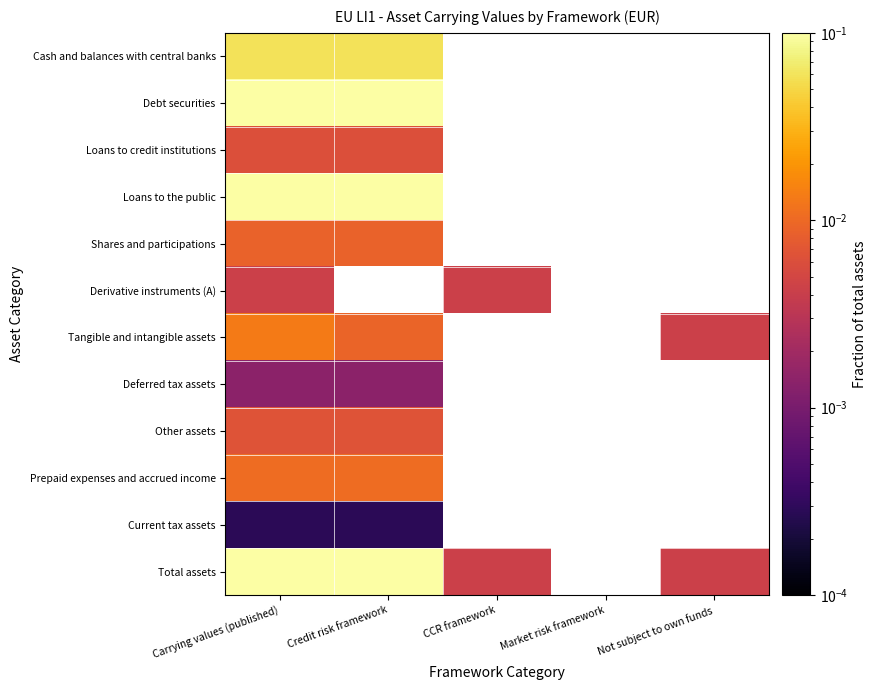

Is the value of Total assets at CCR framework greater than the value of Cash and balances with central banks at Market risk framework?

No